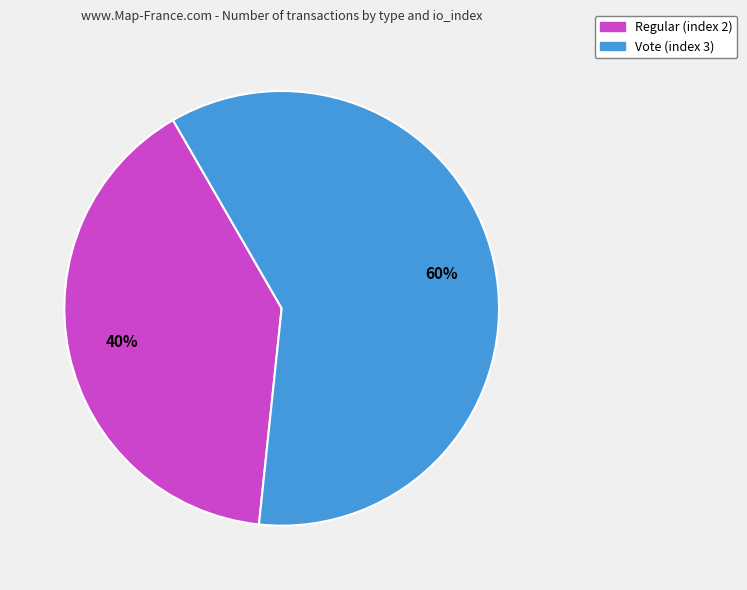

Which slice is the smallest?

Regular (index 2)